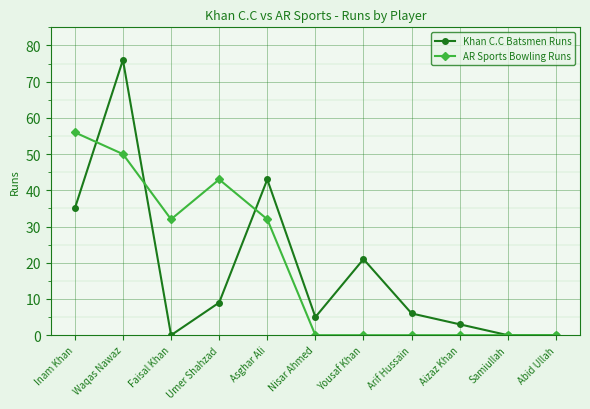

What is the label of the 10th point from the right?

Waqas Nawaz